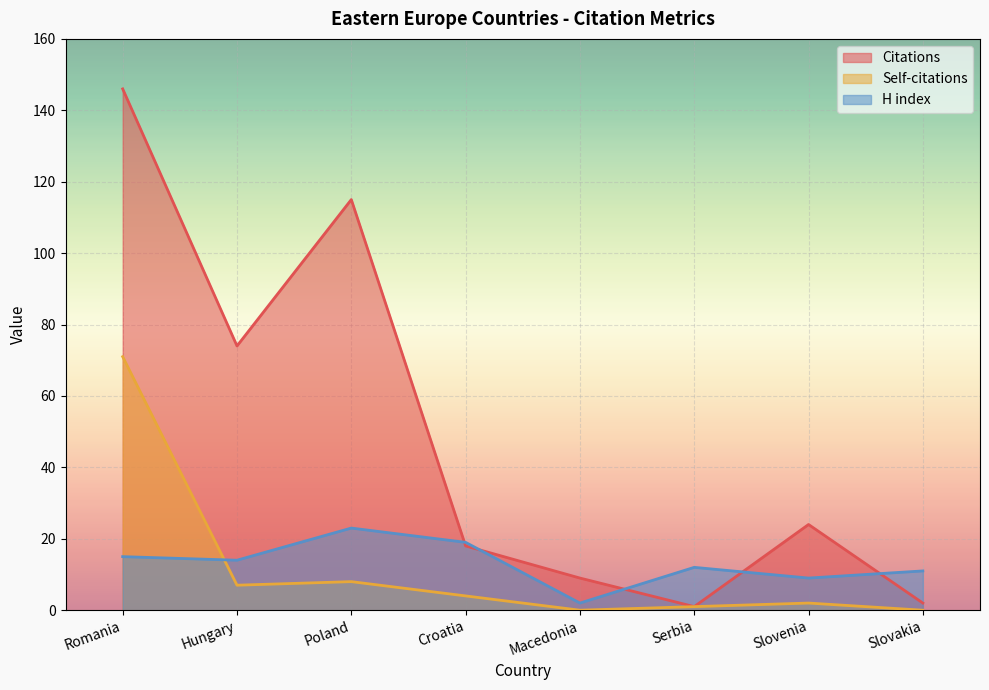

The H index series shows 9 at Slovenia. True or false?

True